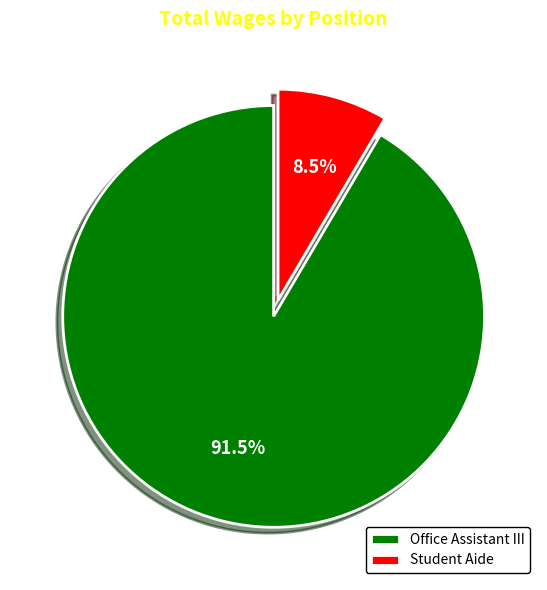

What is the largest slice in the pie chart?

Office Assistant III